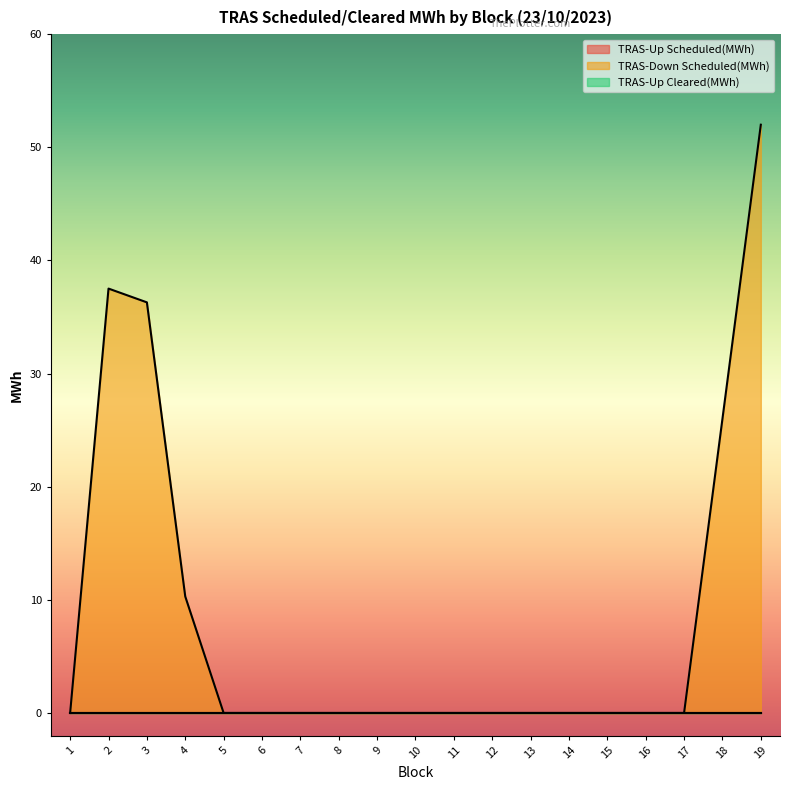

True or false: TRAS-Up Cleared(MWh) has more than 0 interior local peaks.

False